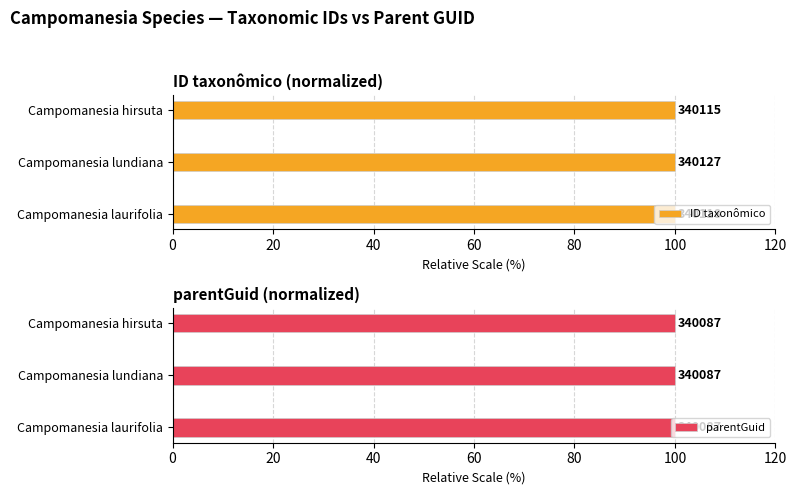

What is the sum of the ID taxonômico values at Campomanesia laurifolia and Campomanesia lundiana?

200.0